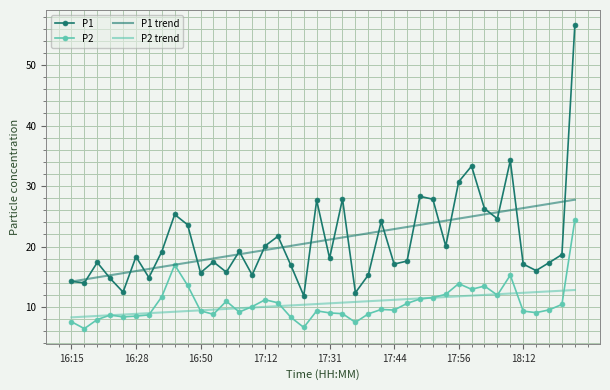

What is the maximum value shown in the chart?

56.6